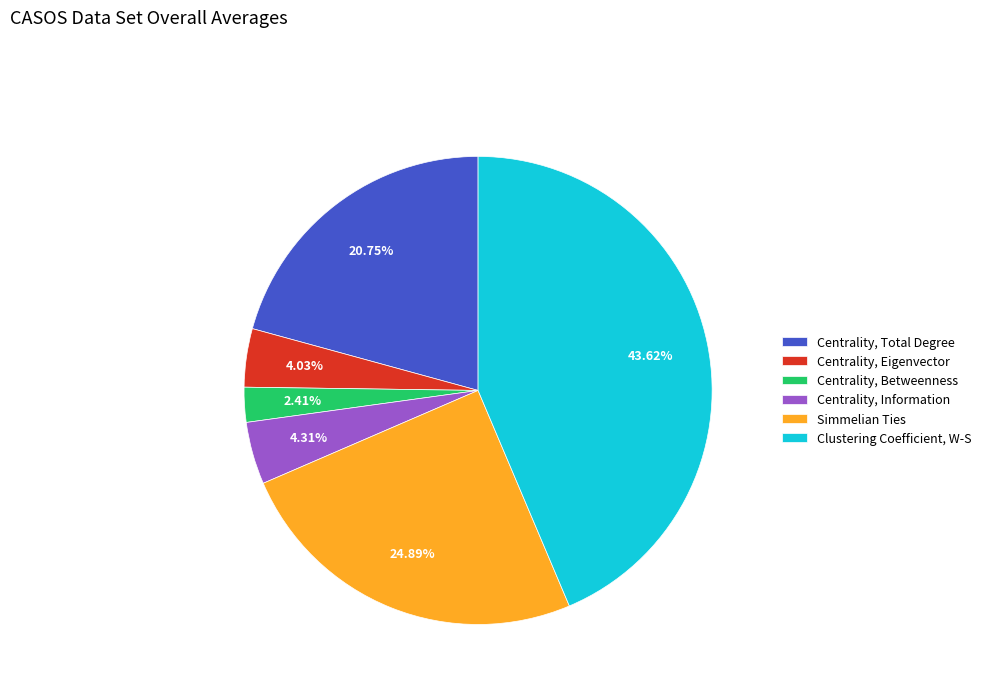

To the nearest percent, what is the difference between the largest and smallest slice percentages?

41%